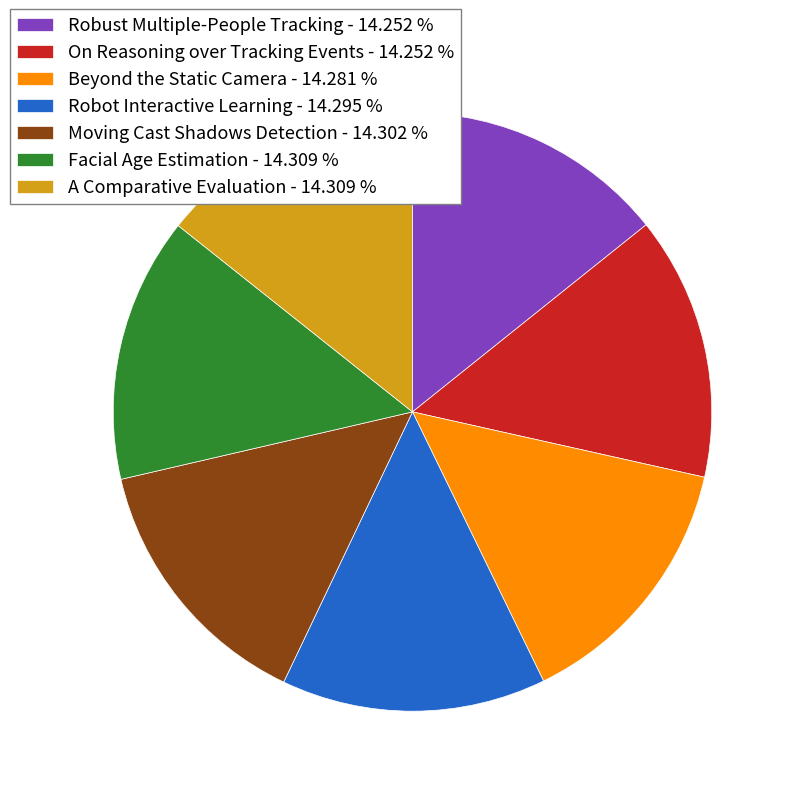

The Facial Age Estimation slice represents 6% of the pie. True or false?

False